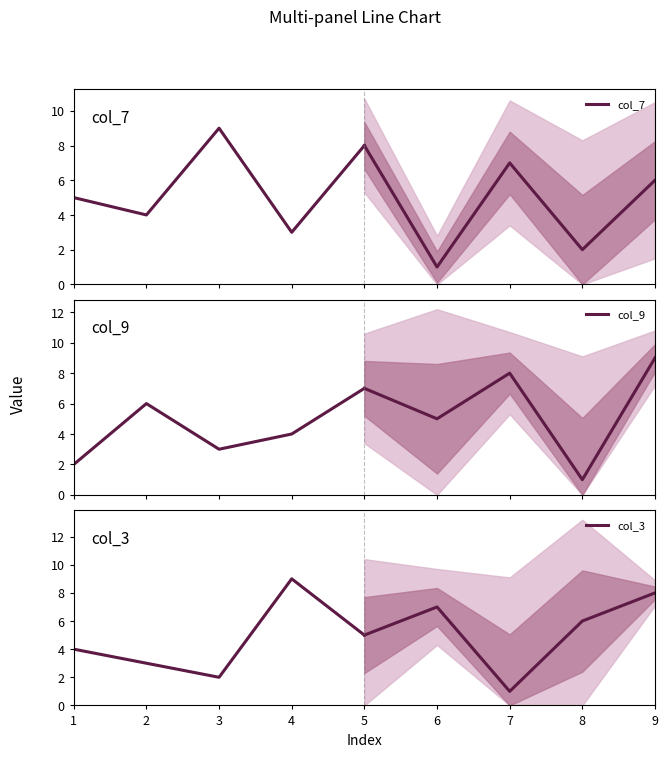

Is it true that col_7 equals 16 at 3?

False